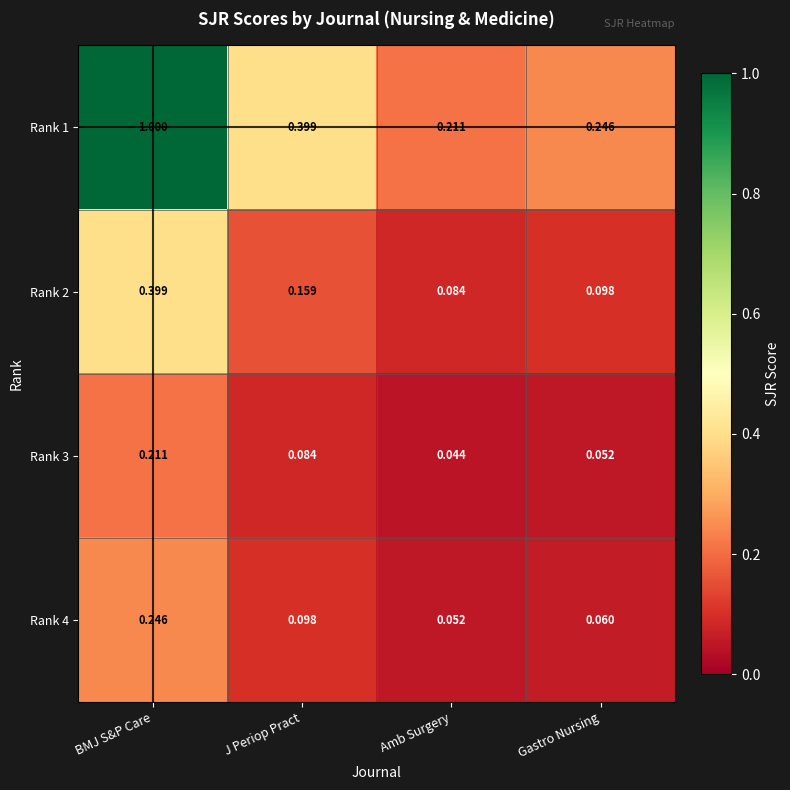

Which category has the highest value across all series?

BMJ S&P Care